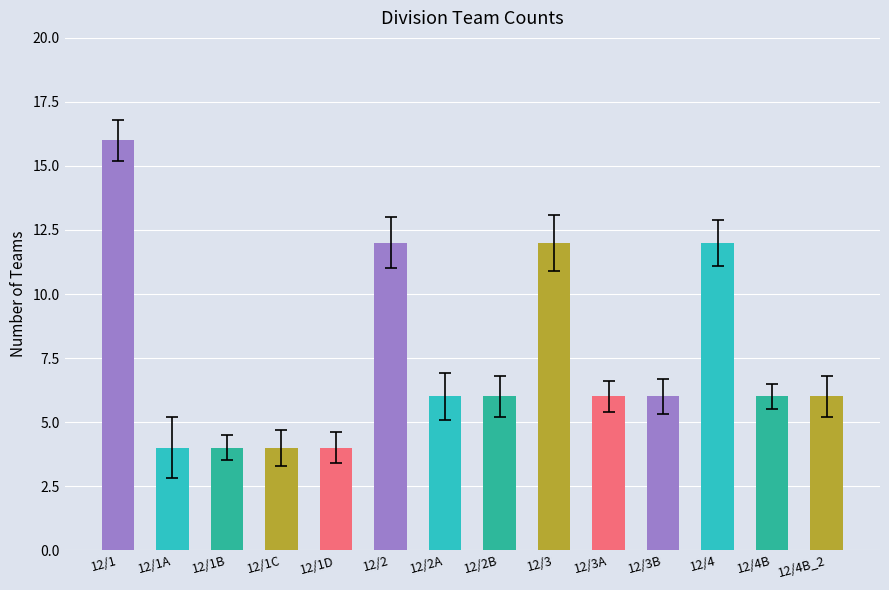

Is it true that the value at 12/1D is 3?

False